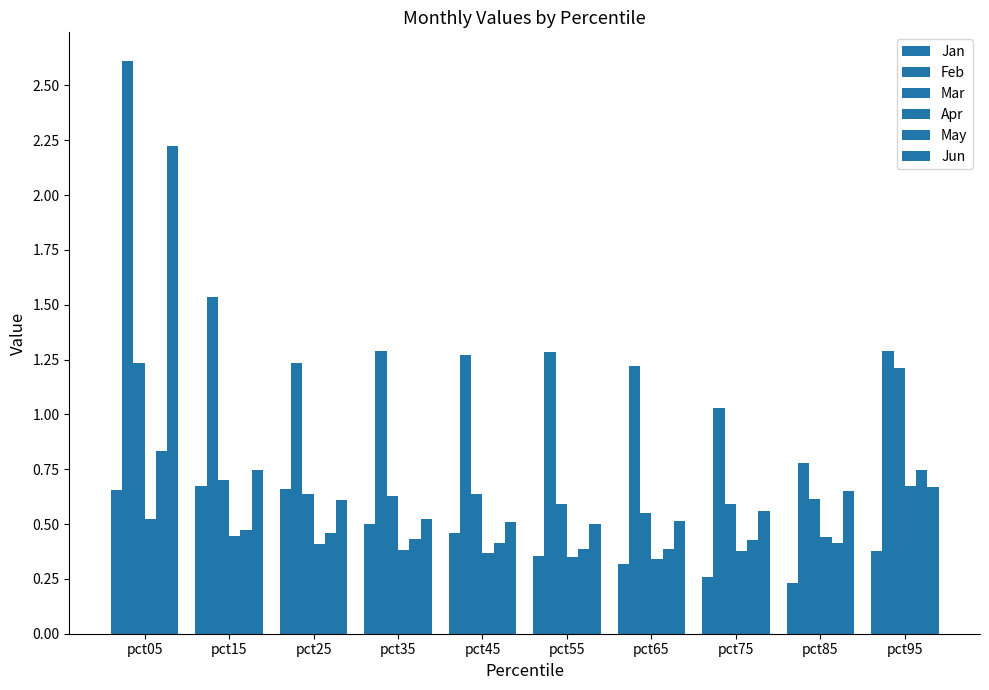

Is it true that May equals 0.6 at pct75?

False